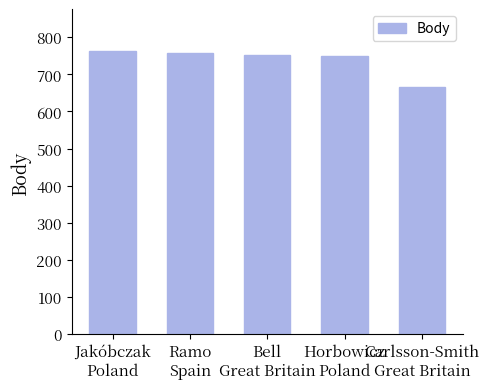

Where does the data first go above 752?

Jakóbczak
Poland